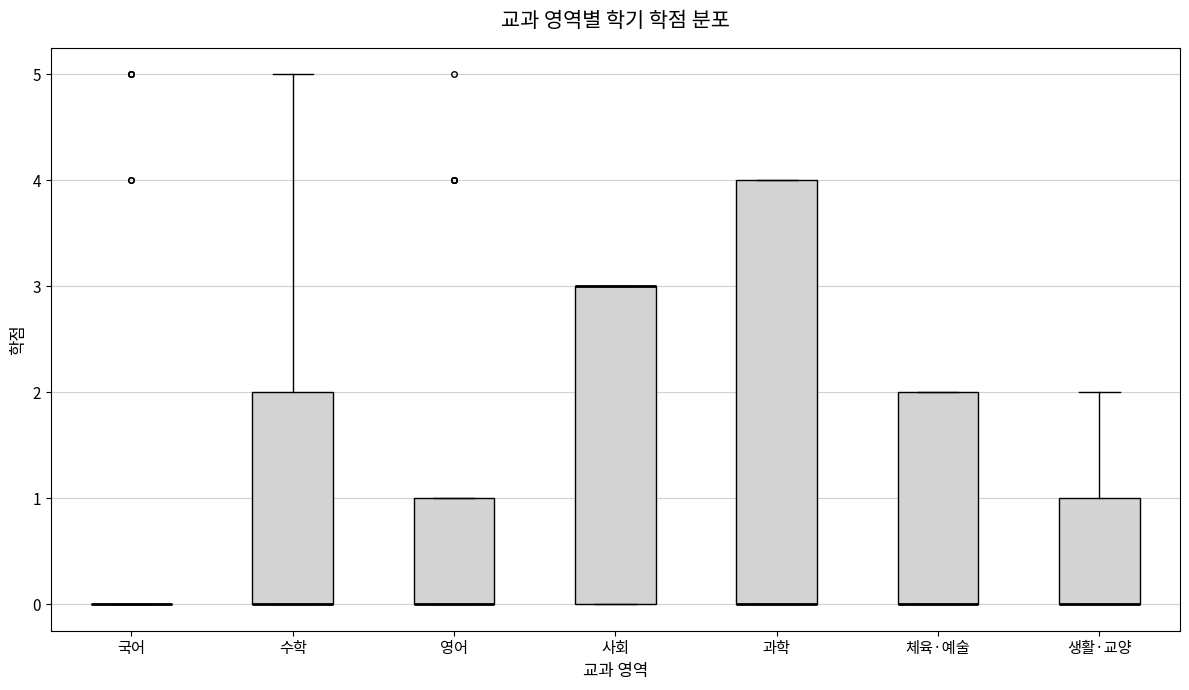

Reading left to right, transcribe this box plot: for each box, give where its median line is, the range the box spans, and where its two whiskers end, as read against the y-axis. The values are not printed on the chart, so give them approximately, as read against the axis.

국어: box collapsed to a line at 0, whiskers 0 to 0
수학: median 0 (drawn on the box's lower edge), box 0 to 2, whiskers 0 to 5
영어: median 0 (drawn on the box's lower edge), box 0 to 1, whiskers 0 to 1
사회: median 3 (drawn on the box's upper edge), box 0 to 3, whiskers 0 to 3
과학: median 0 (drawn on the box's lower edge), box 0 to 4, whiskers 0 to 4
체육·예술: median 0 (drawn on the box's lower edge), box 0 to 2, whiskers 0 to 2
생활·교양: median 0 (drawn on the box's lower edge), box 0 to 1, whiskers 0 to 2